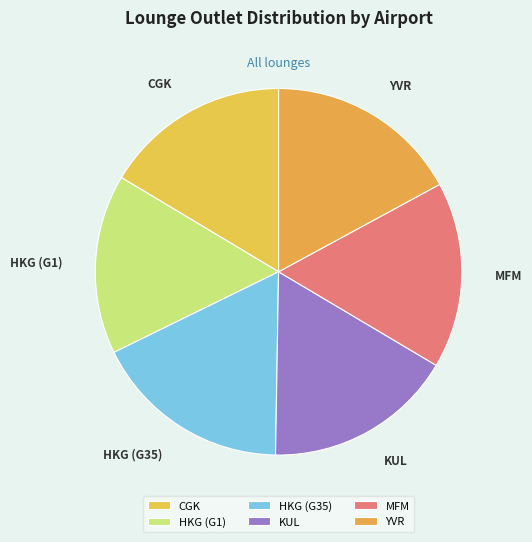

Is HKG (G35) the majority of the pie?

No